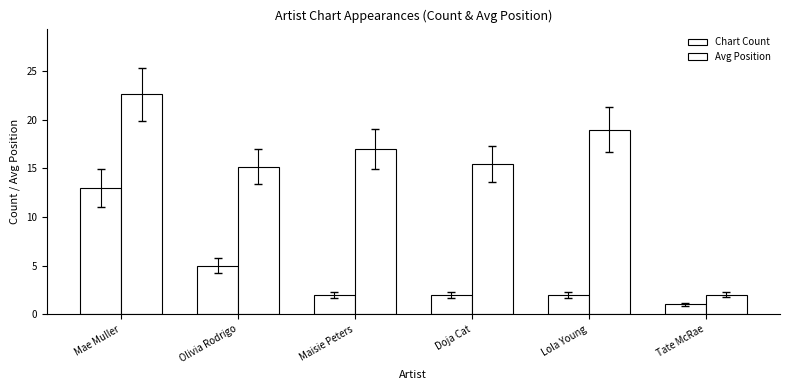

How many values in the Avg Position series are below 17?

3